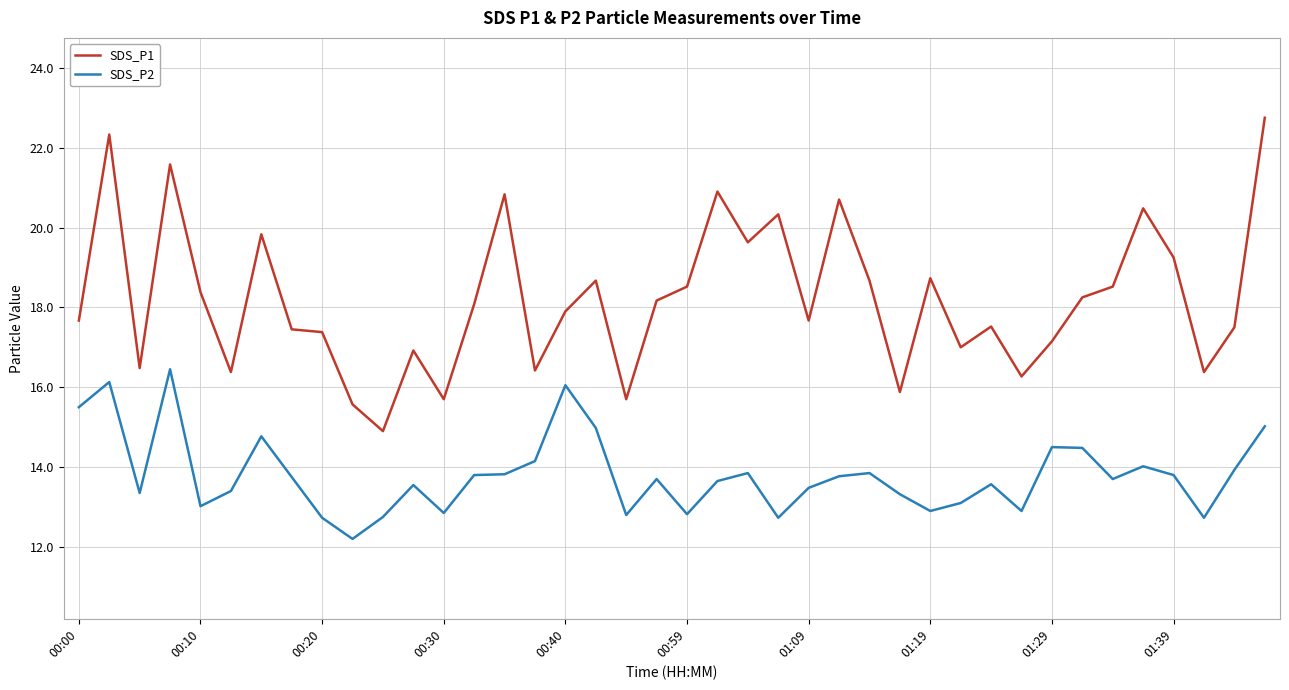

At how many categories does at least one series exceed 20?

8